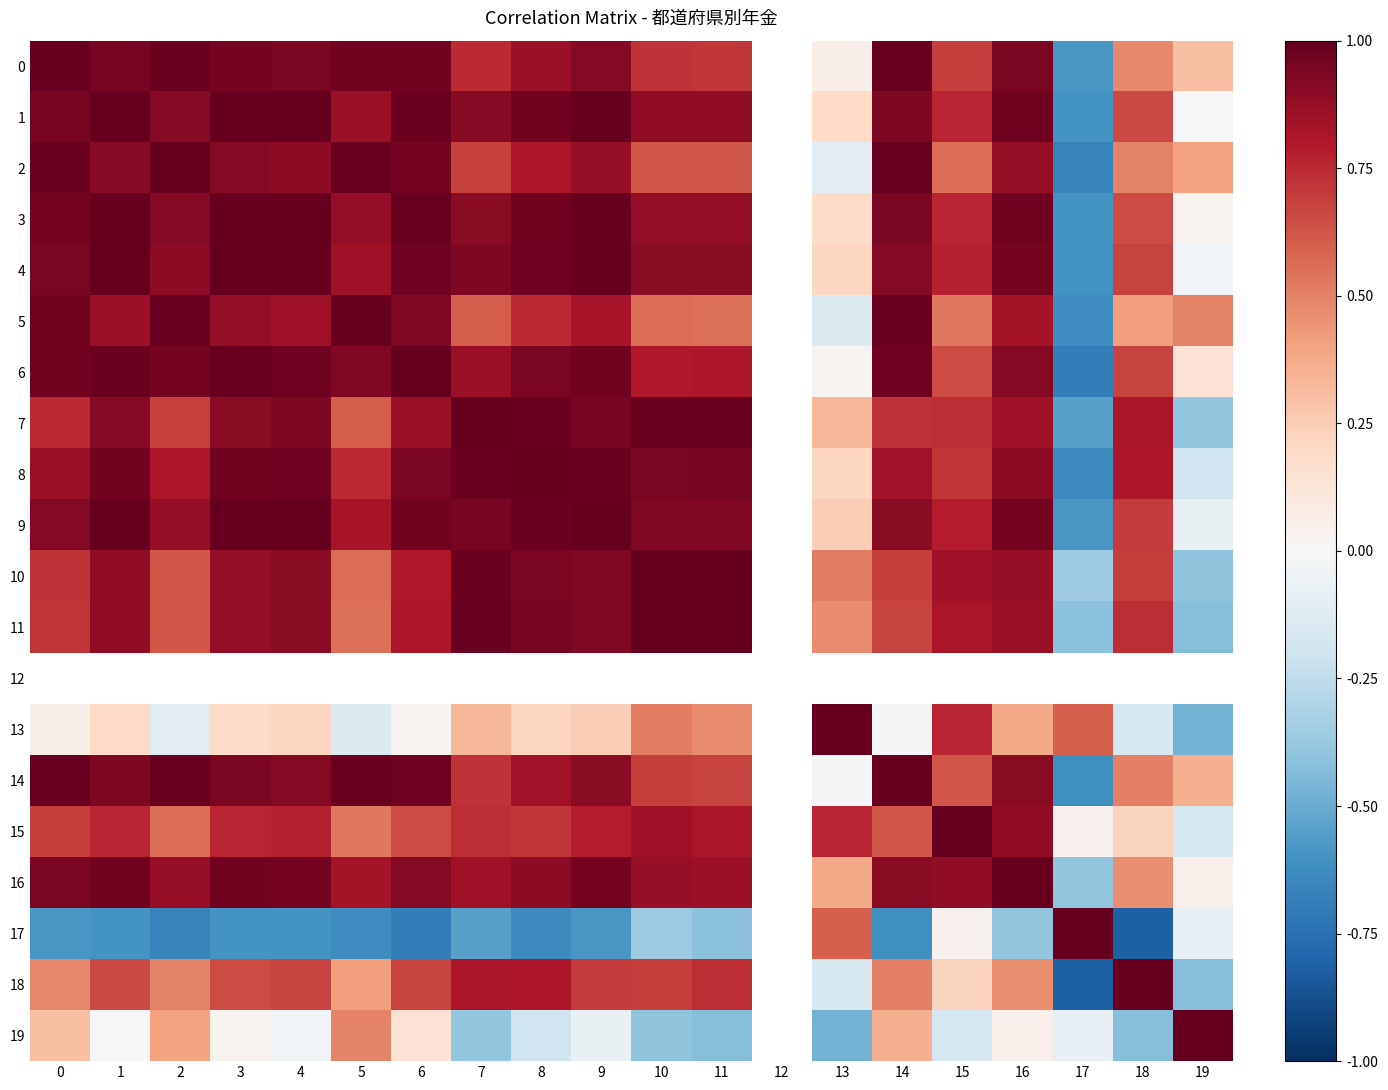

At how many categories does at least one series exceed 0?

19